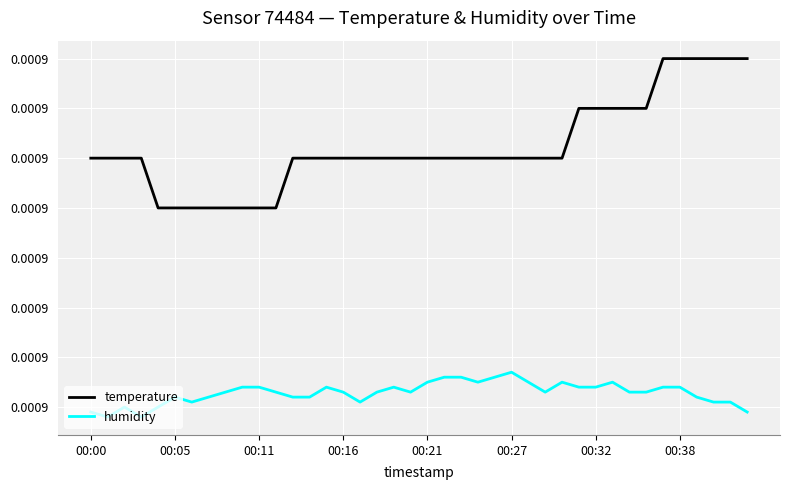

What are all the series names shown in the legend?

temperature, humidity